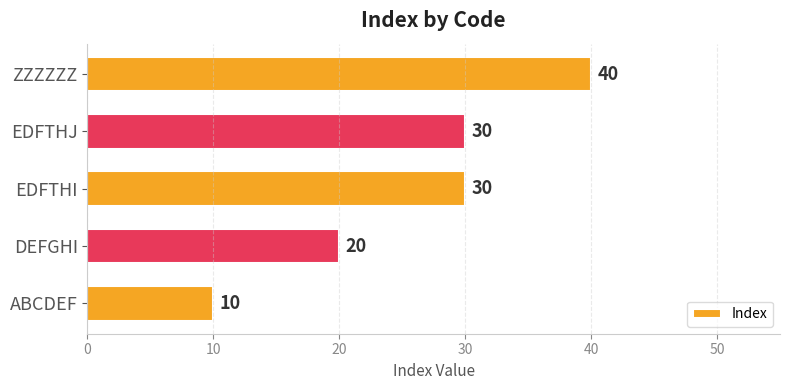

Reading bottom to top, extract all data points from this chart.

ABCDEF=10	DEFGHI=20	EDFTHI=30	EDFTHJ=30	ZZZZZZ=40